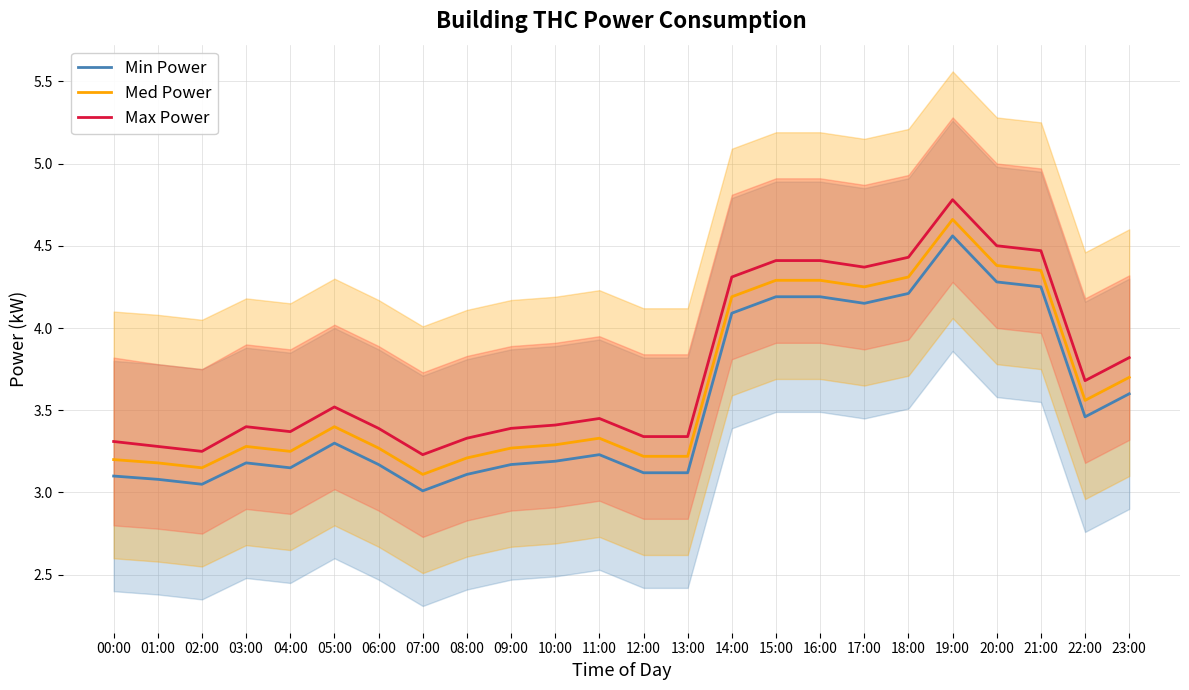

What is the total value across all series at 08:00?

9.7